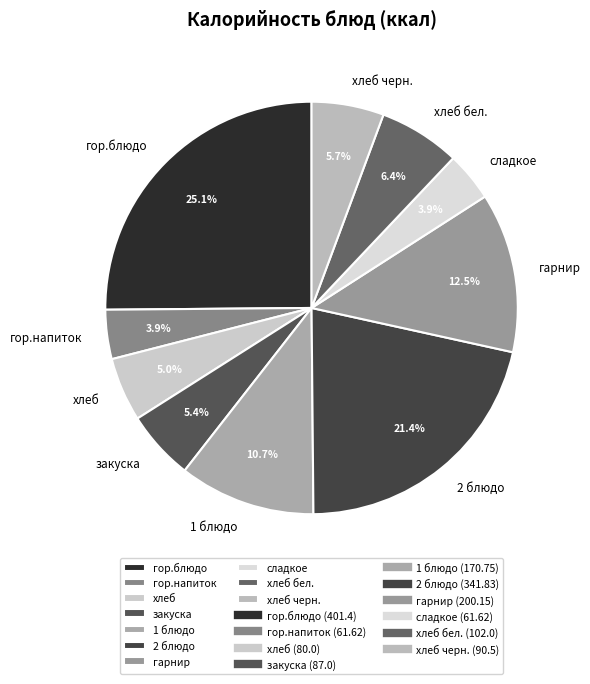

To the nearest percent, what portion does хлеб бел. represent?

6%